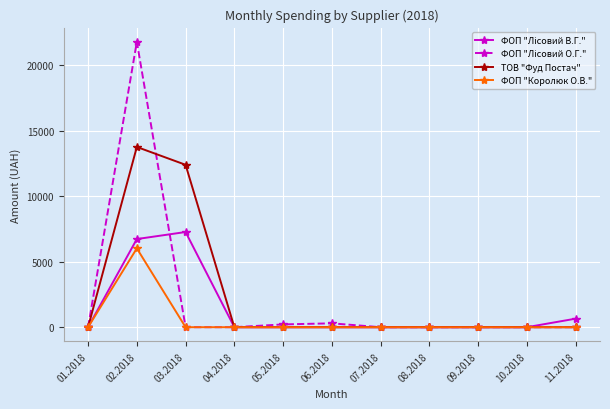

What is the maximum value shown in the chart?

21760.2